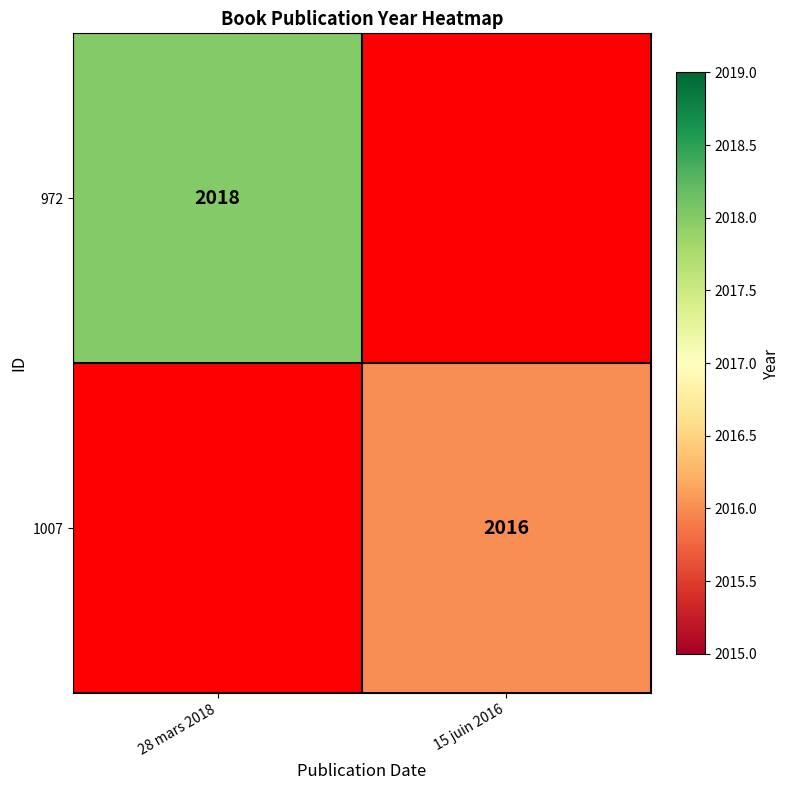

The 1007 series shows 2016 at 15 juin 2016. True or false?

True